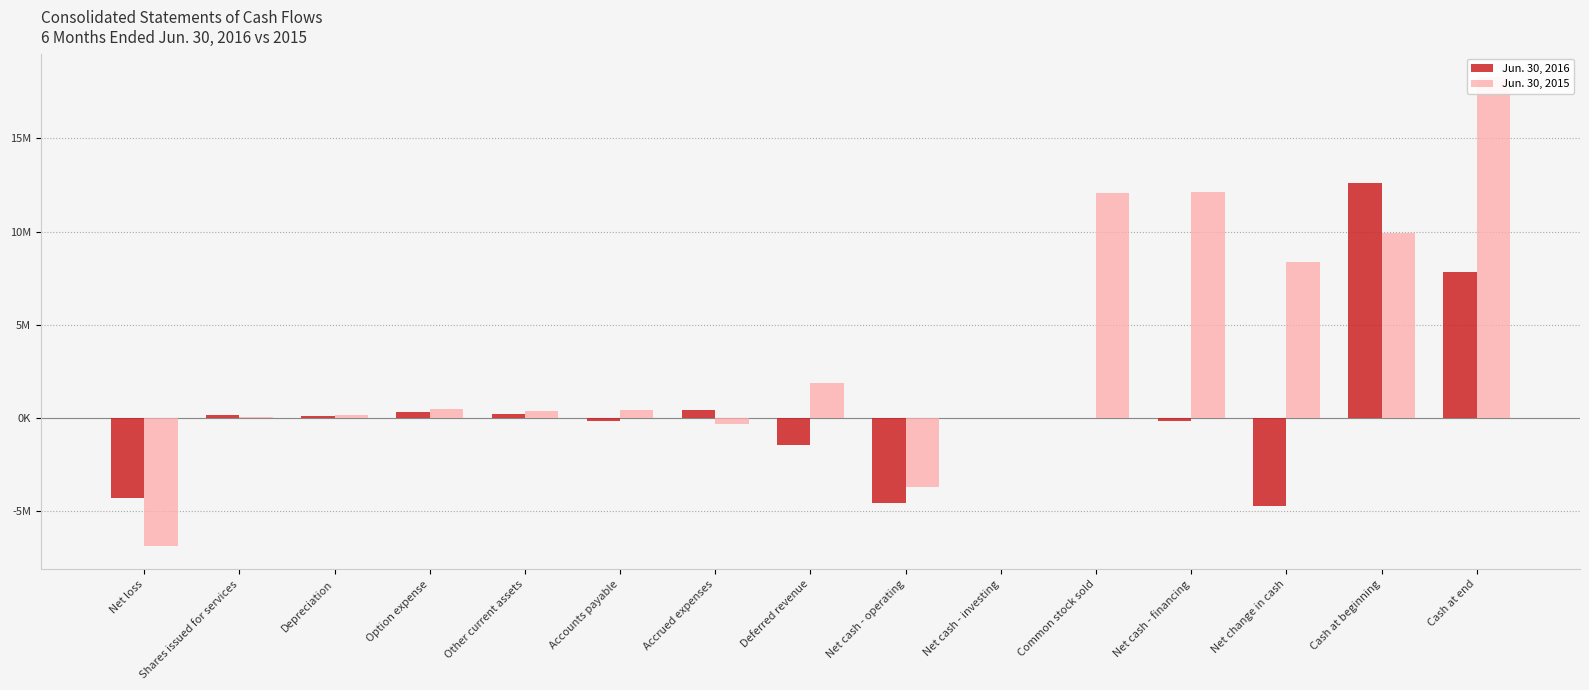

At which category does the chart reach its minimum across all series?

Net loss